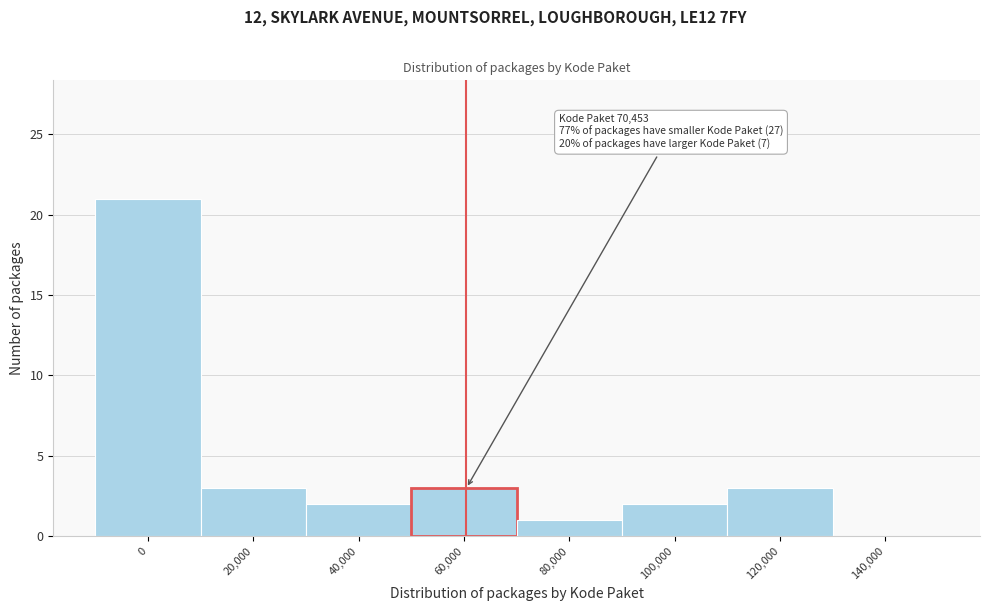

Reading left to right, extract all data points from this chart.

0=21	20,000=3	40,000=2	60,000=3	80,000=1	100,000=2	120,000=3	140,000=0